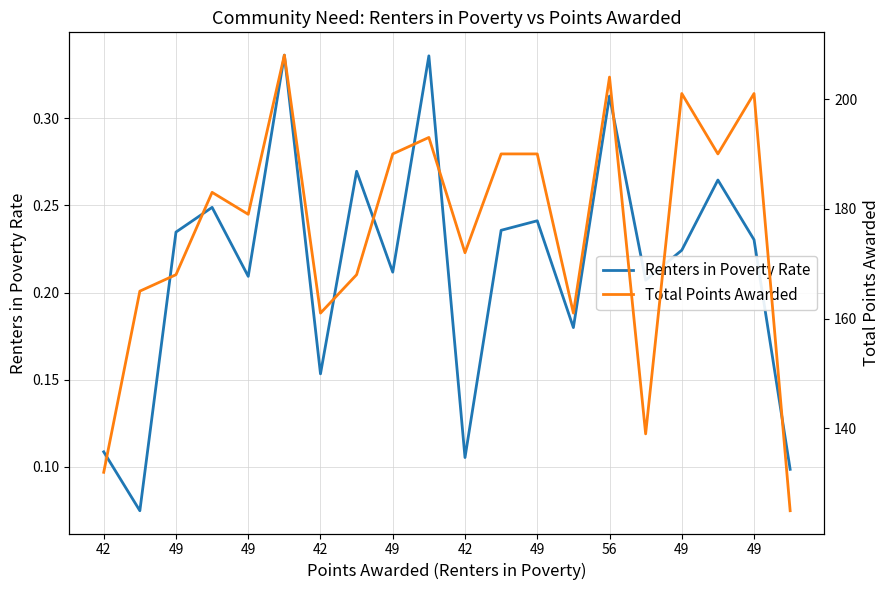

The Renters in Poverty Rate series shows 0.3 at 56. True or false?

True